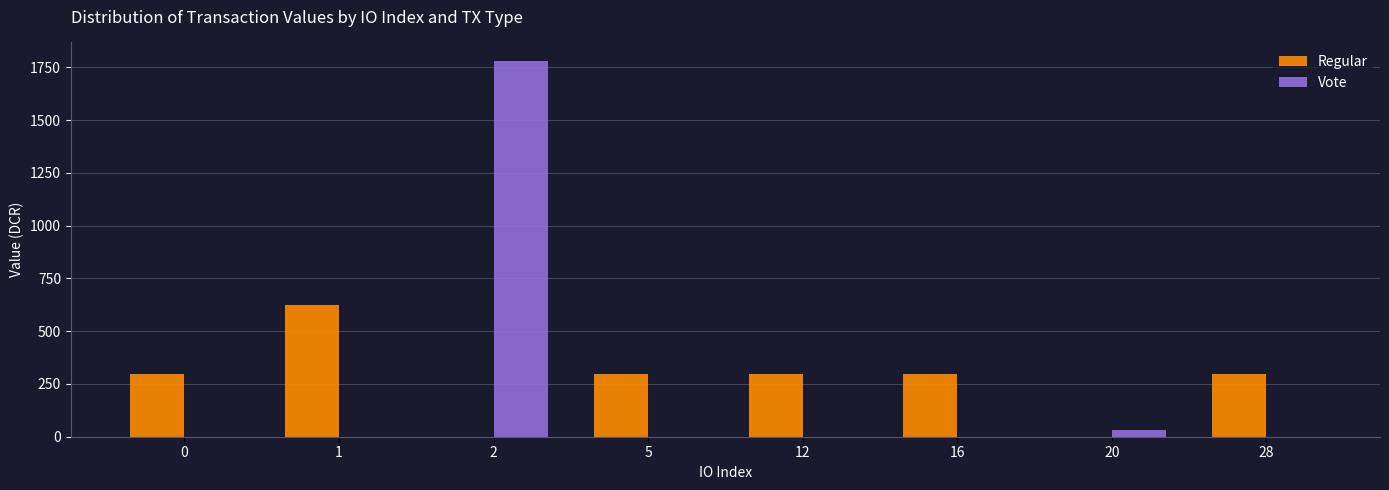

At which label does Vote reach its peak?

2